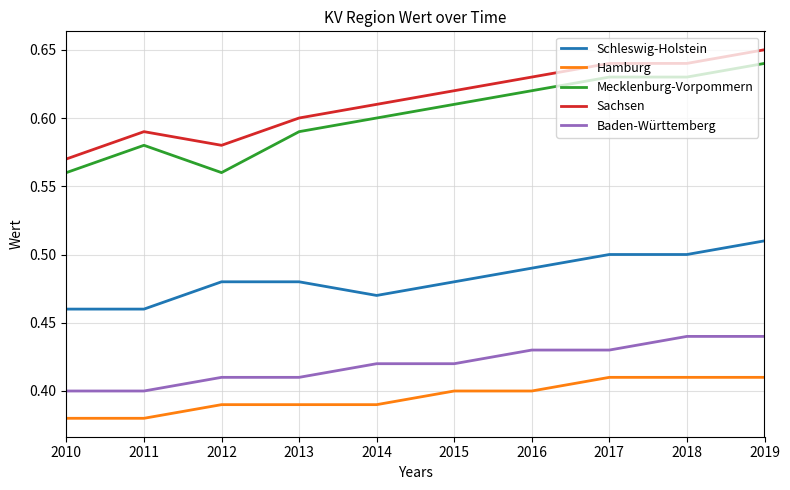

True or false: Sachsen and Baden-Württemberg intersect in this chart.

False